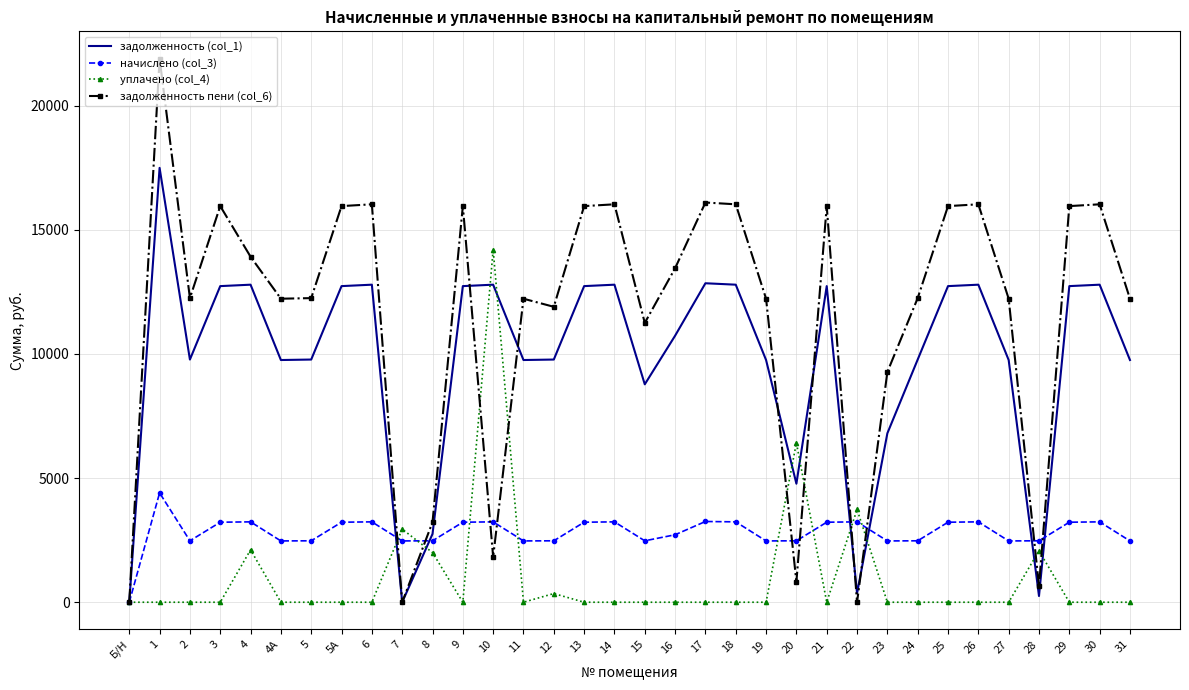

At how many categories does at least one series exceed 17720?

1